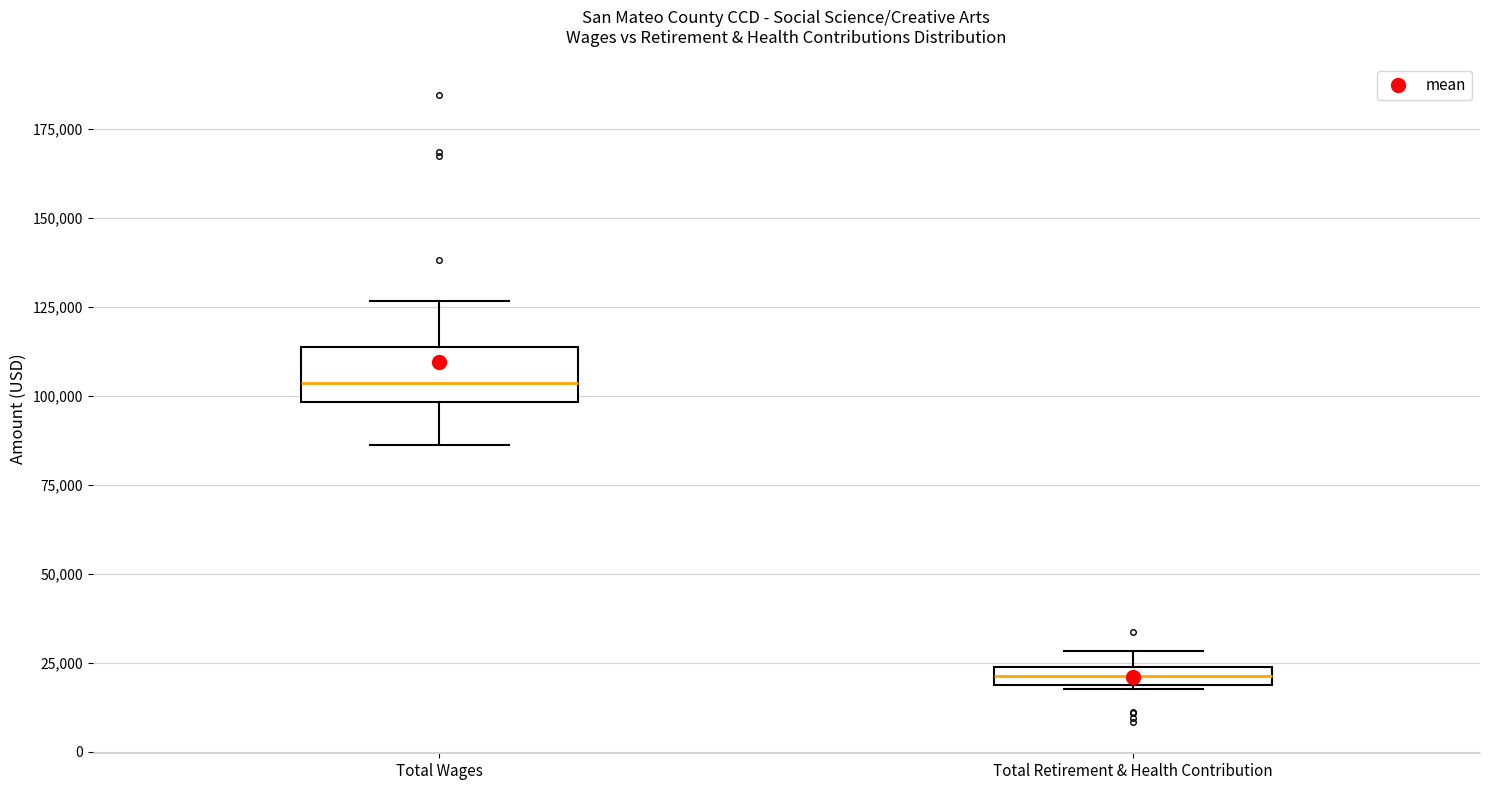

Which box is the tallest, from its lower edge to its upper edge?

Total Wages